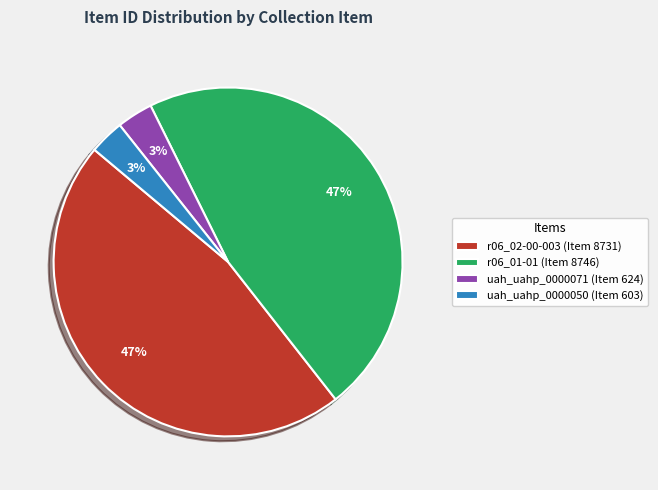

To the nearest percent, what percentage of the pie is uah_uahp_0000050 (Item 603)?

3%